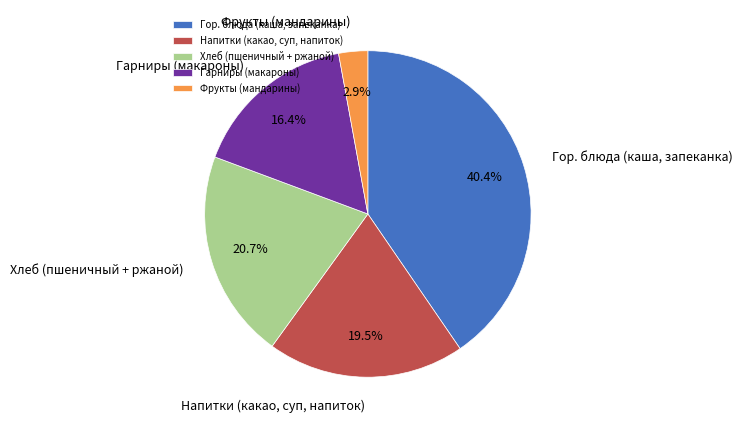

Is there a majority slice in this chart?

No